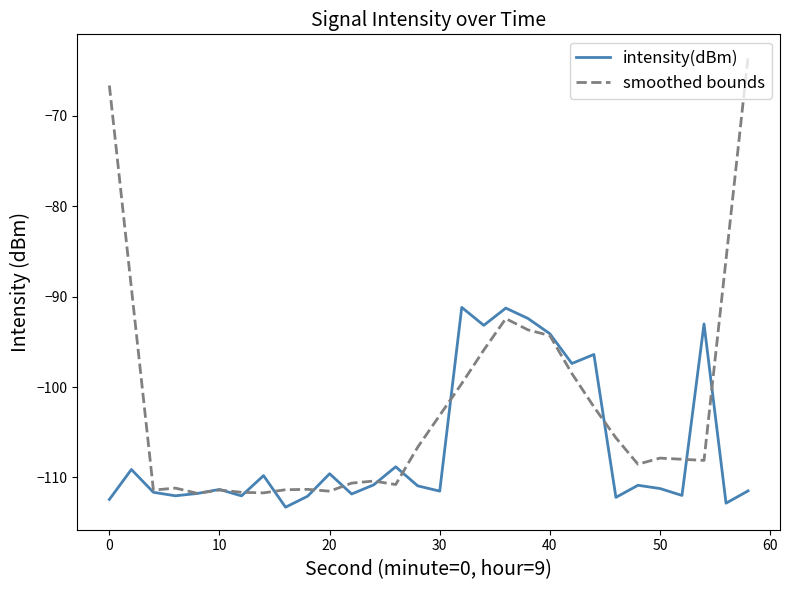

List the series in order of their overall mean, lowest first.

intensity(dBm), smoothed bounds